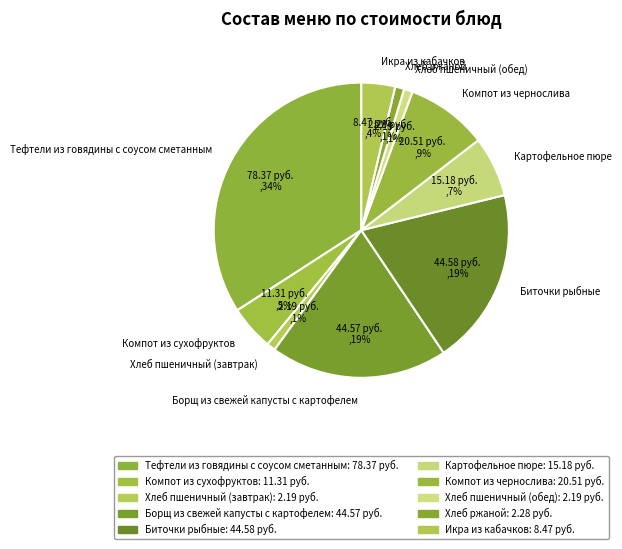

To the nearest percent, what percentage of the pie is Борщ из свежей капусты с картофелем?

19%